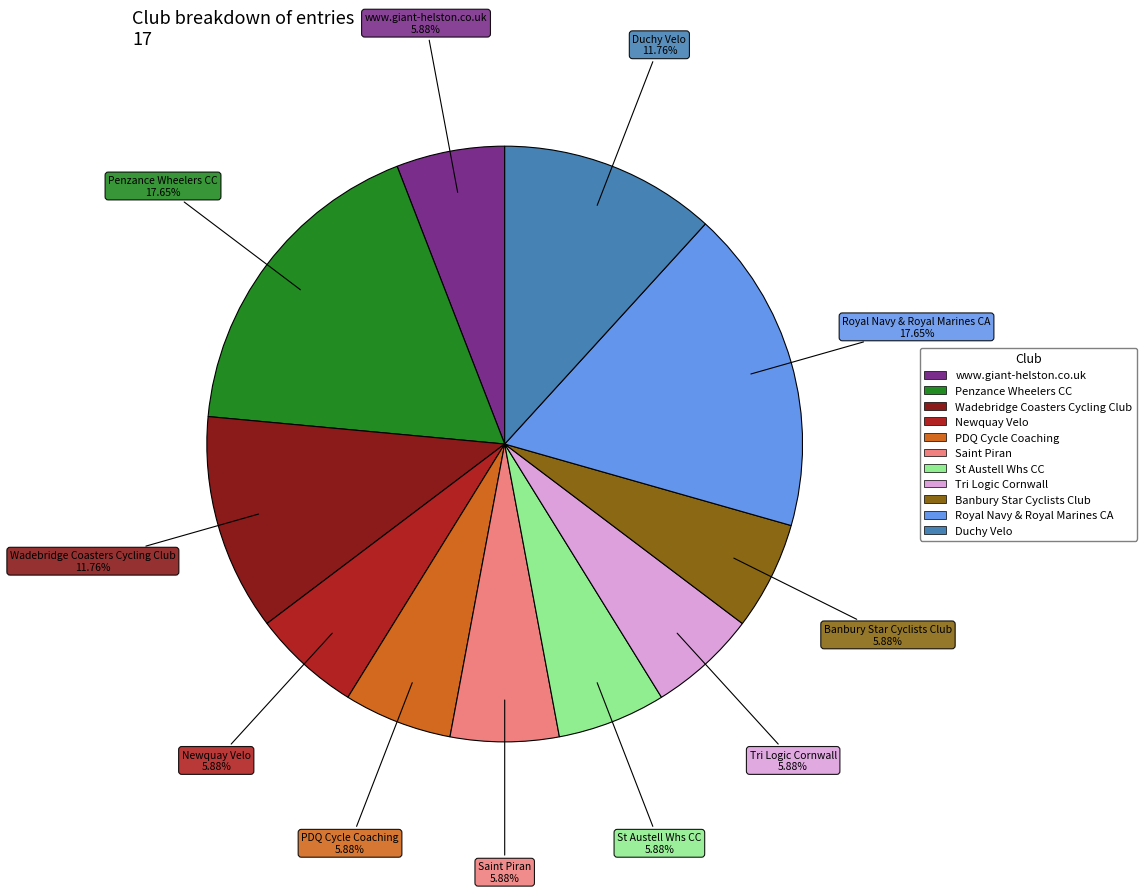

Is the sum of Tri Logic Cornwall and Wadebridge Coasters Cycling Club greater than half?

No